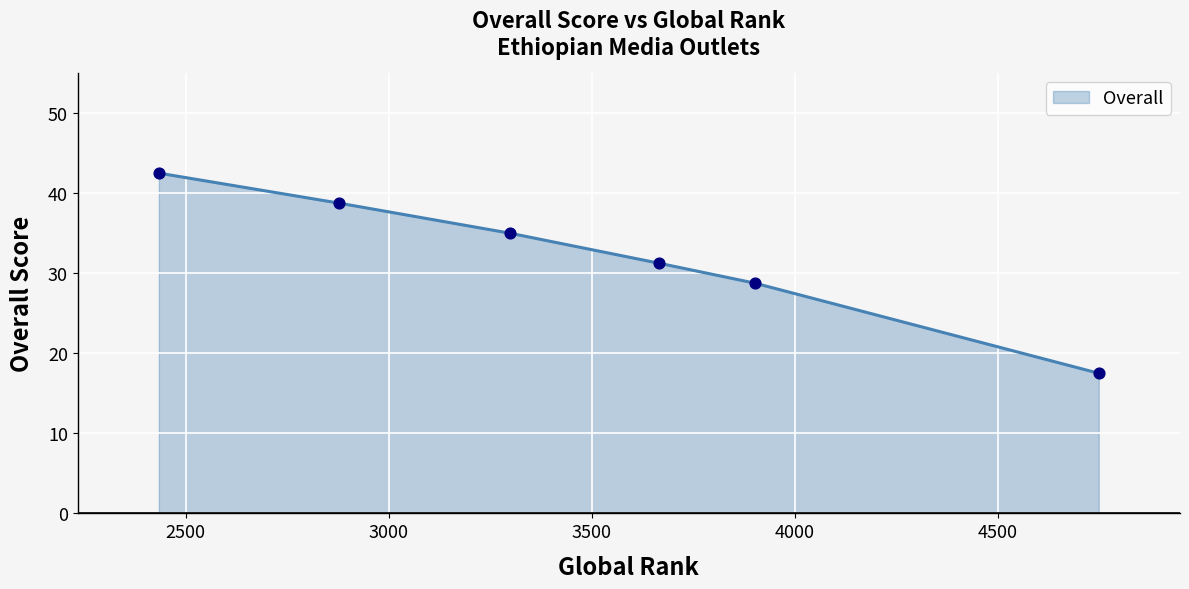

What is the difference between the maximum and minimum values?

25.0